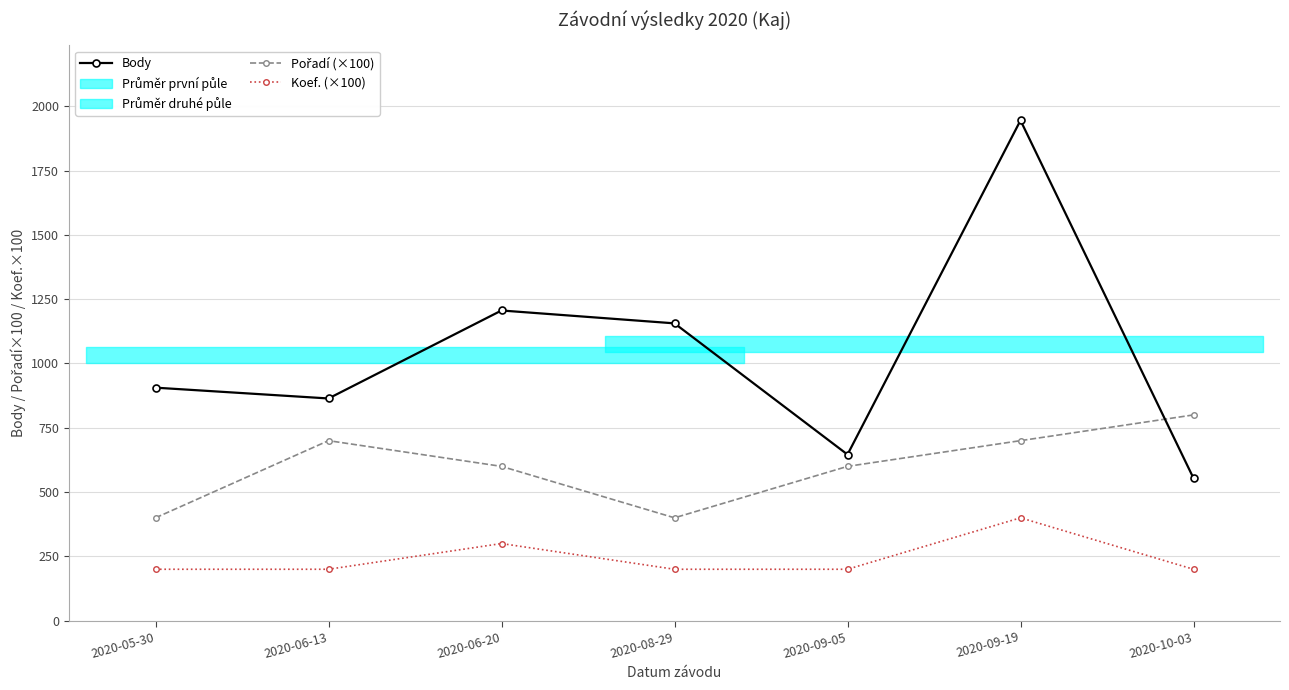

Rank the series at 2020-10-03 from lowest to highest value.

Koef. (×100), Body, Pořadí (×100)